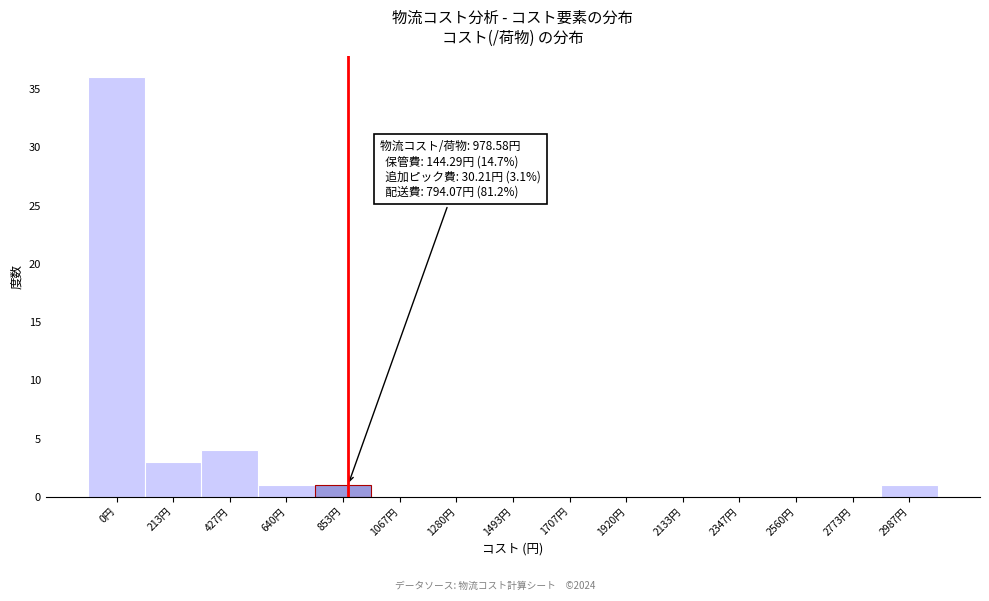

Reading left to right, extract all data points from this chart.

0円=36	213円=3	427円=4	640円=1	853円=1	1067円=0	1280円=0	1493円=0	1707円=0	1920円=0	2133円=0	2347円=0	2560円=0	2773円=0	2987円=1